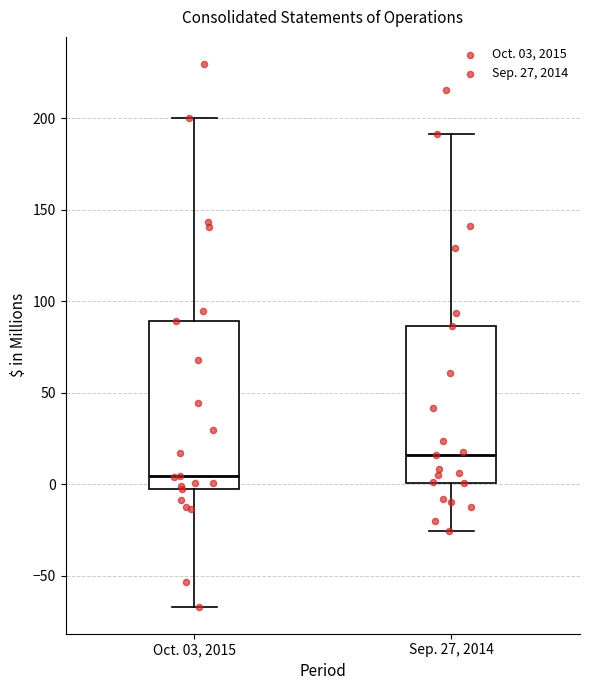

Which box is the tallest, from its lower edge to its upper edge?

Oct. 03, 2015